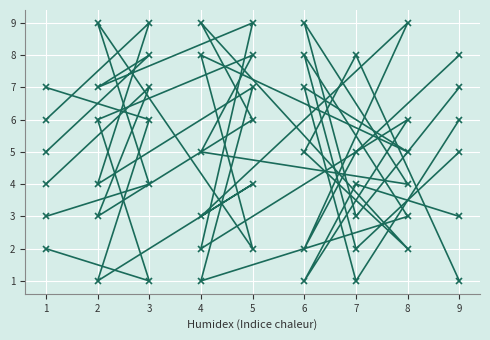

How many lines are shown in the chart?

6